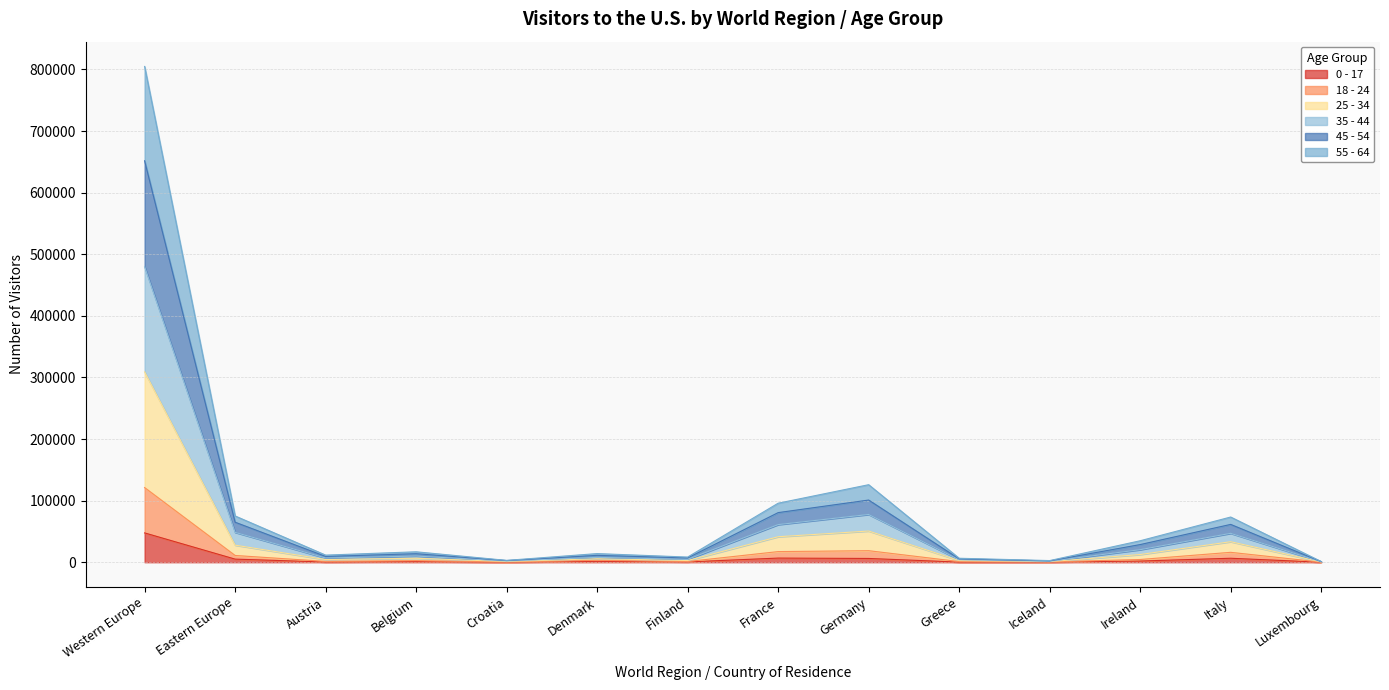

What position from the right is Ireland?

3